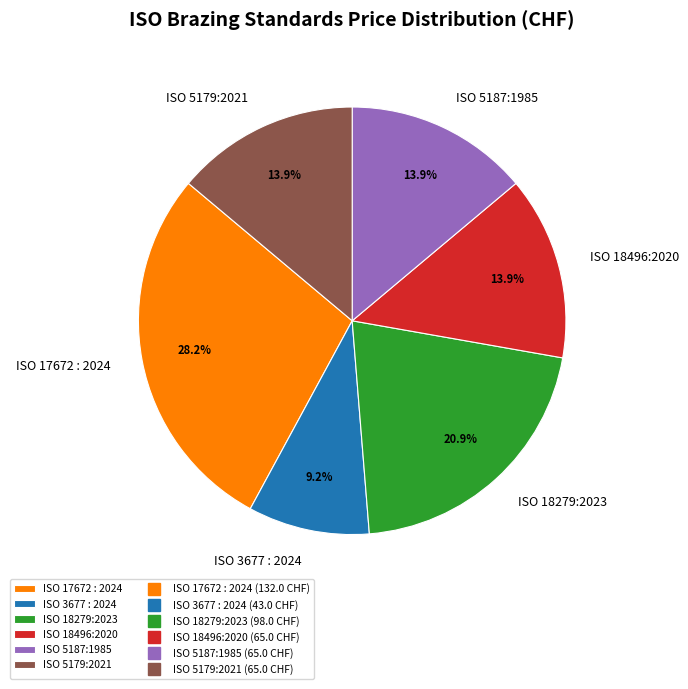

To the nearest percent, what is the difference between the largest and smallest slice percentages?

19%